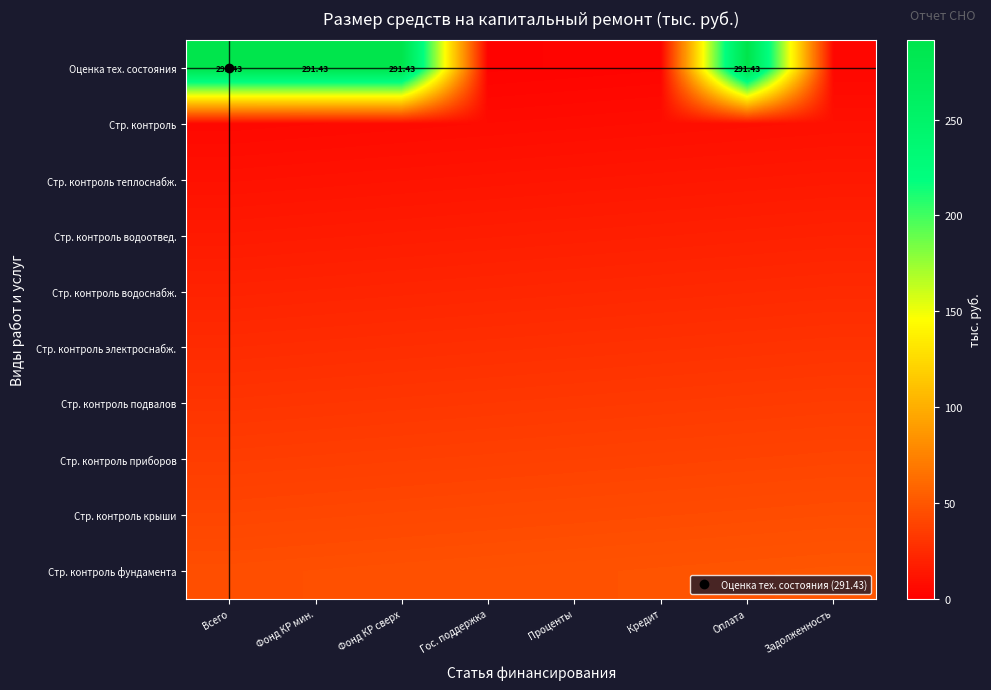

Is the value of Стр. контроль фундамента at Задолженность greater than the value of Оценка тех. состояния at Фонд КР мин.?

No